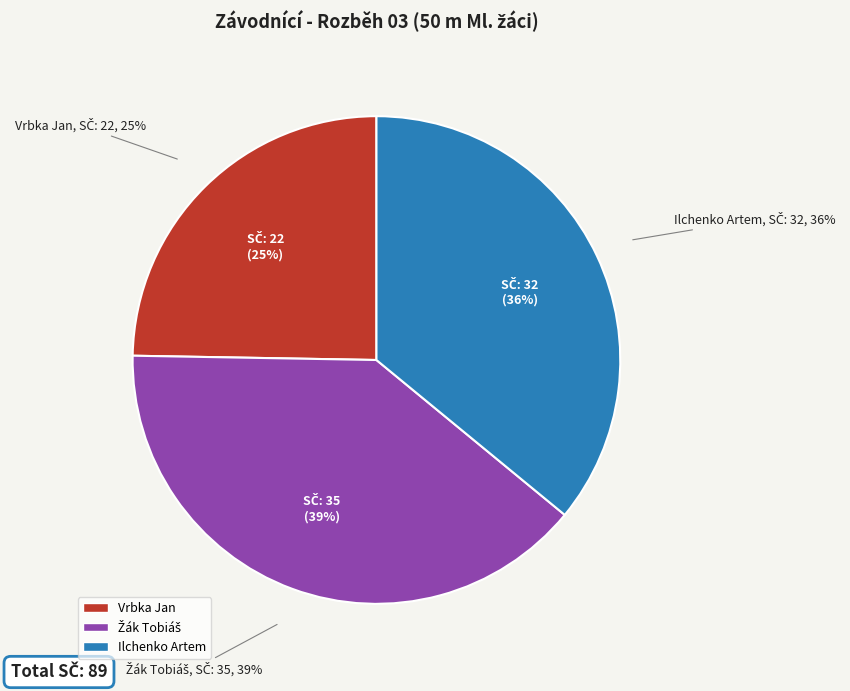

Is it true that Ilchenko Artem is 46% of the pie?

False